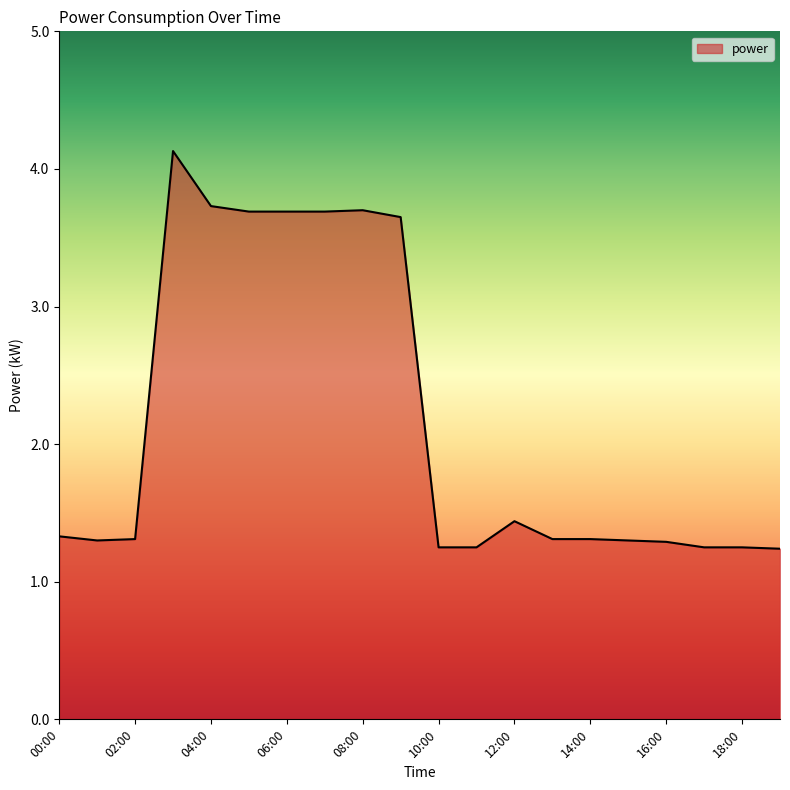

What is the difference between the maximum and minimum values?

2.9